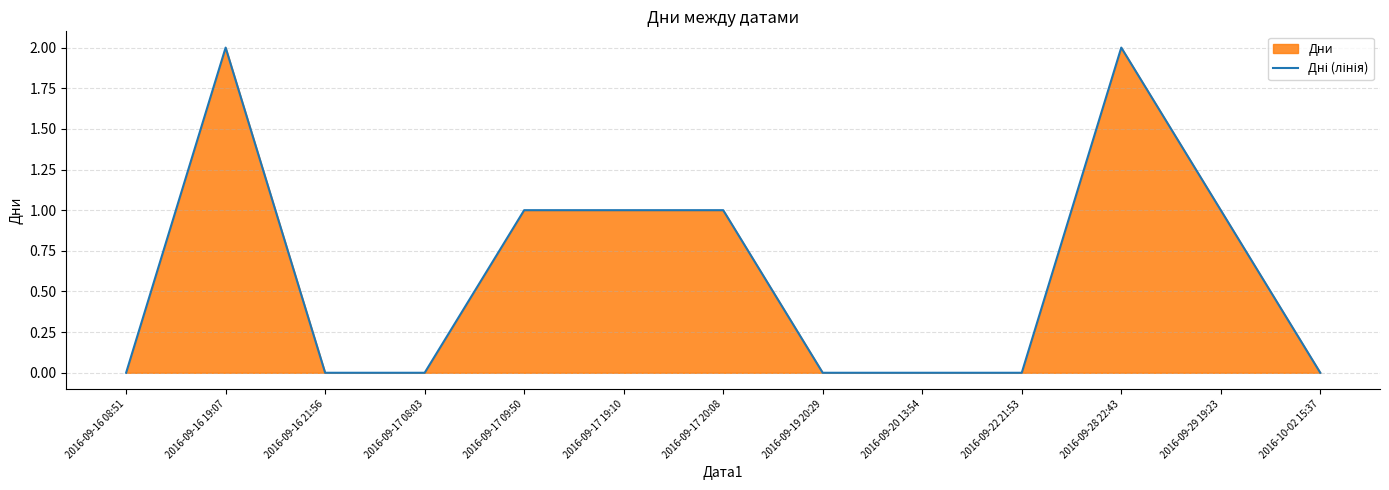

True or false: there are more than 2 points higher than both neighbors.

False